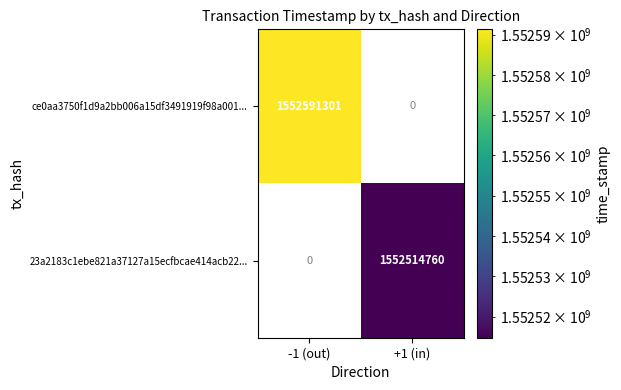

Reading right to left, extract all data points from this chart.

ce0aa3750f1d9a2bb006a15df3491919f98a001...: +1 (in)=0	-1 (out)=1552591301
23a2183c1ebe821a37127a15ecfbcae414acb22...: +1 (in)=1552514760	-1 (out)=0